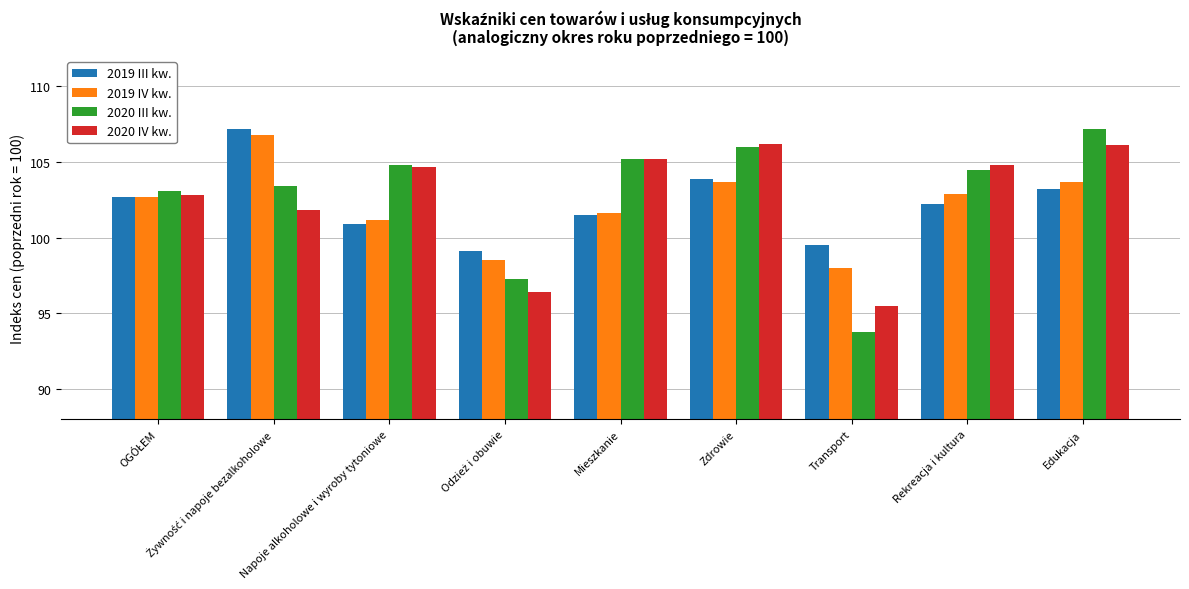

What is the label of the 4th bar from the right?

Zdrowie